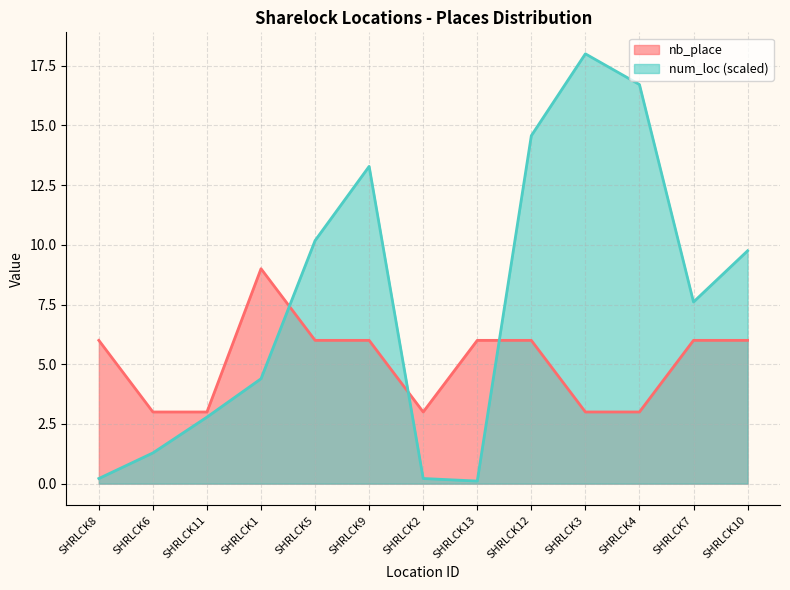

What is the sum of the num_loc values at SHRLCK2 and SHRLCK4?

16.9